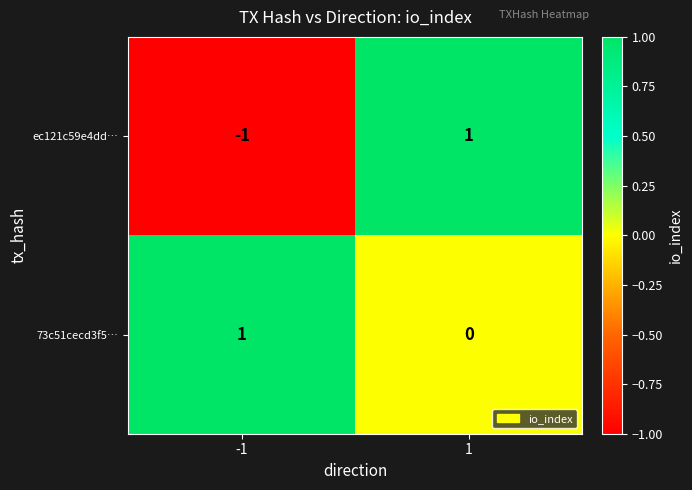

At which category is the sum across all series the highest?

1